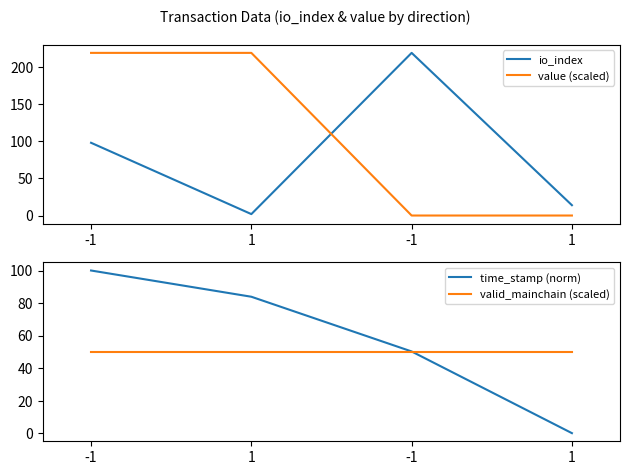

What is the label of the 4th point from the right?

-1